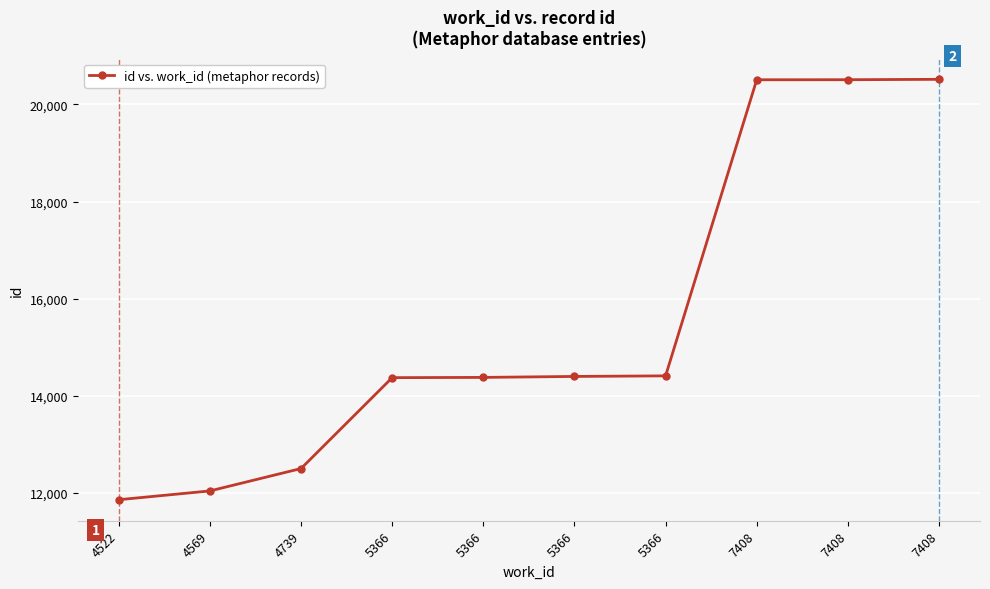

The chart shows a value of 19386 at 4739. True or false?

False